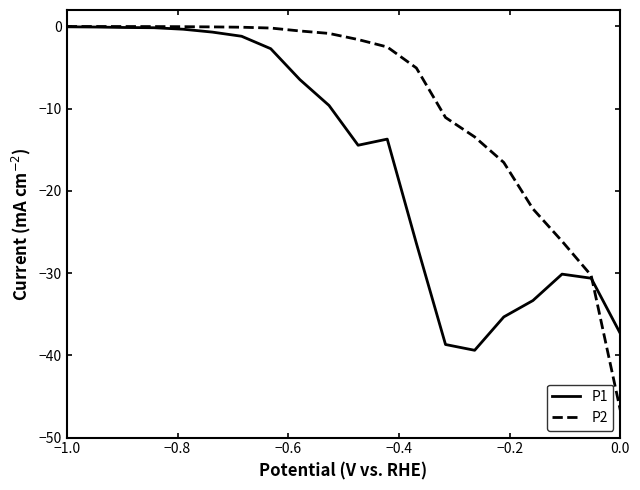

Rank the series by their average value, from highest to lowest.

P2, P1